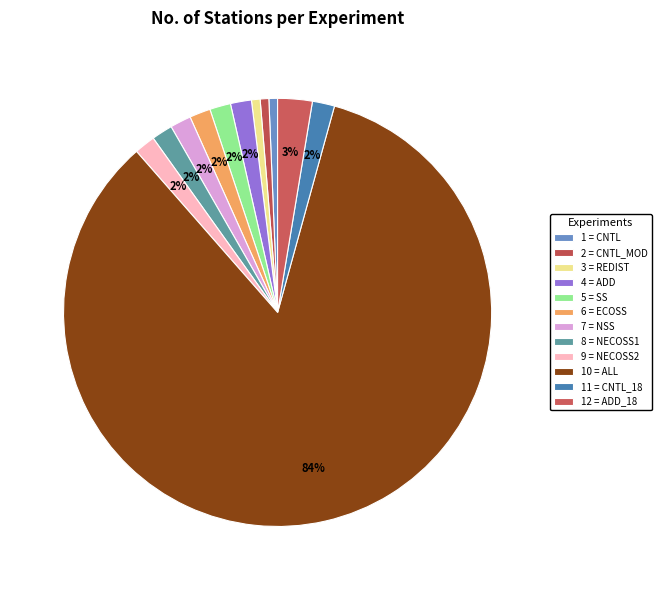

What is the smallest slice in the pie chart?

CNTL